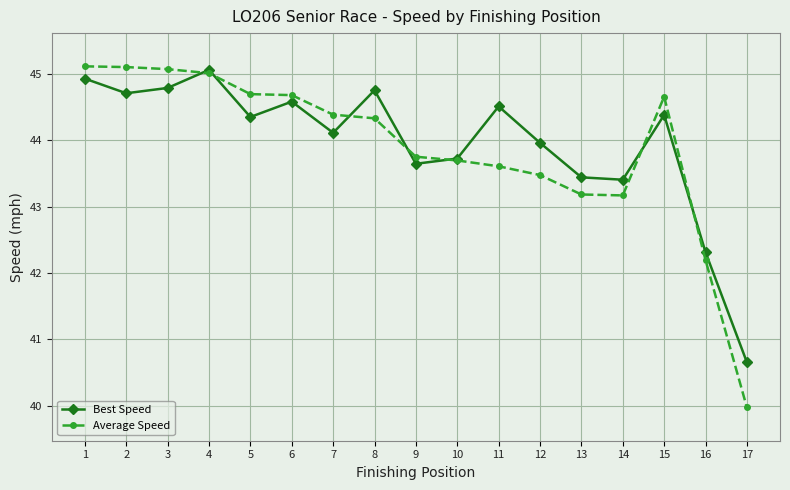

How many lines are shown in the chart?

2